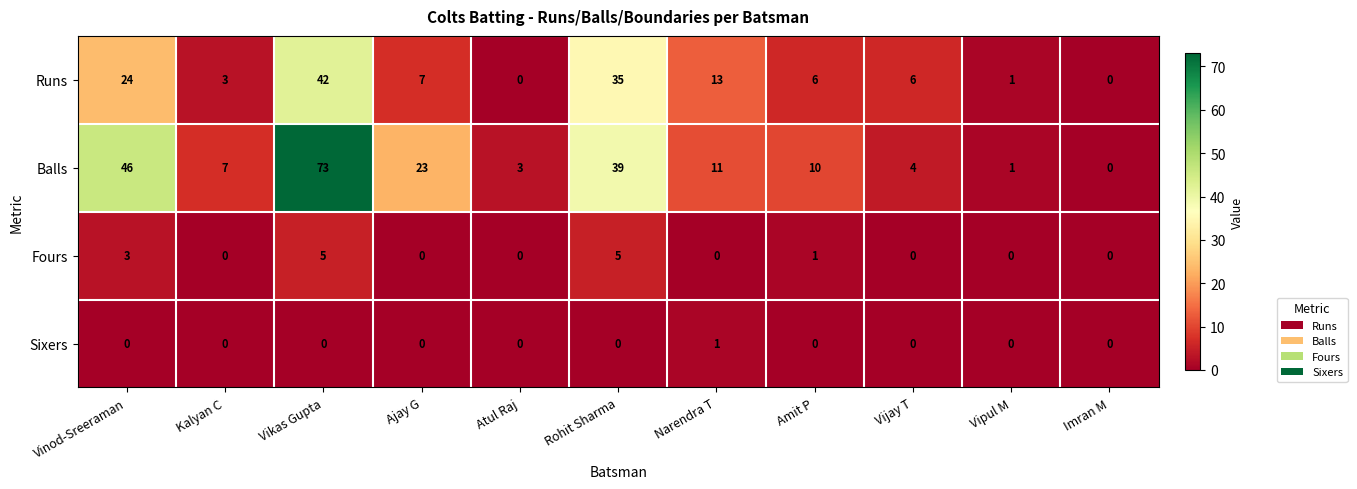

True or false: Runs has a value of 0 at Imran M.

True